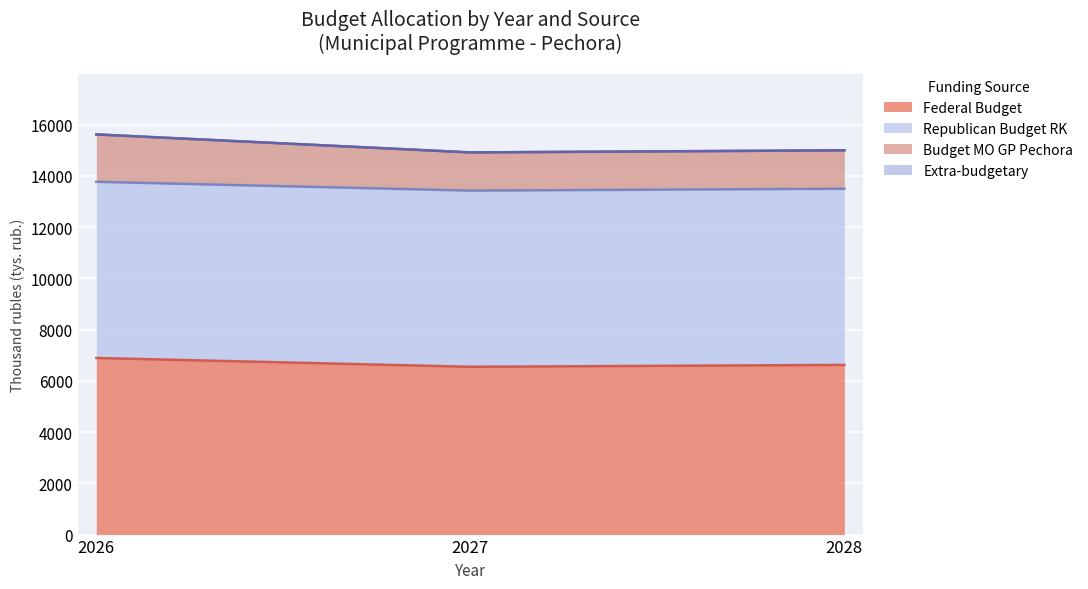

The Federal Budget series shows 3567.1 at 2026. True or false?

False